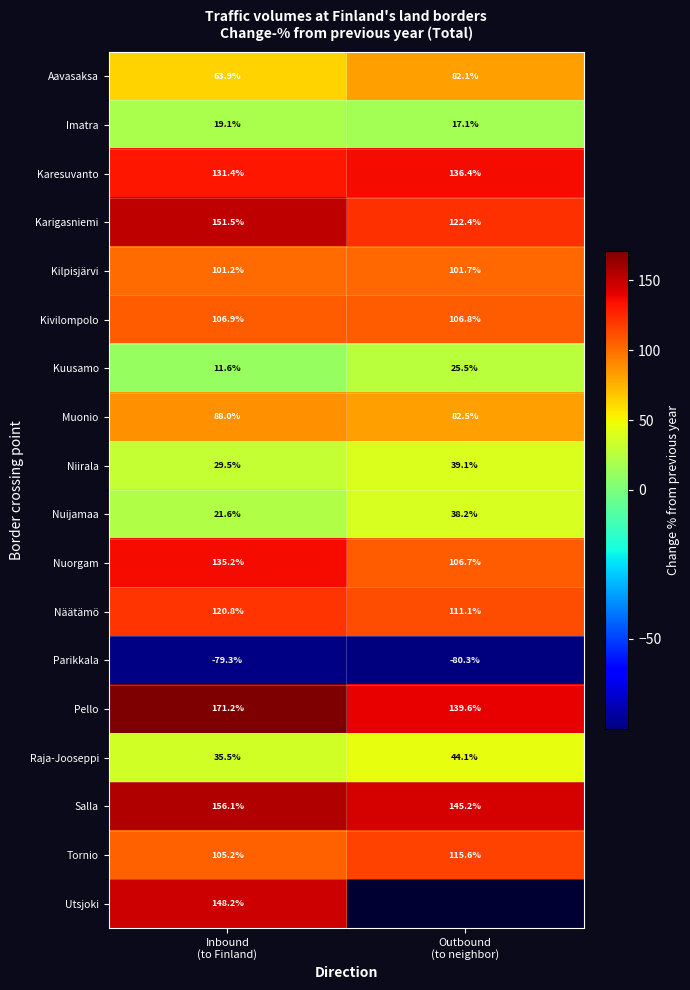

What is the difference between the highest and lowest values at Outbound
(to neighbor)?

225.5